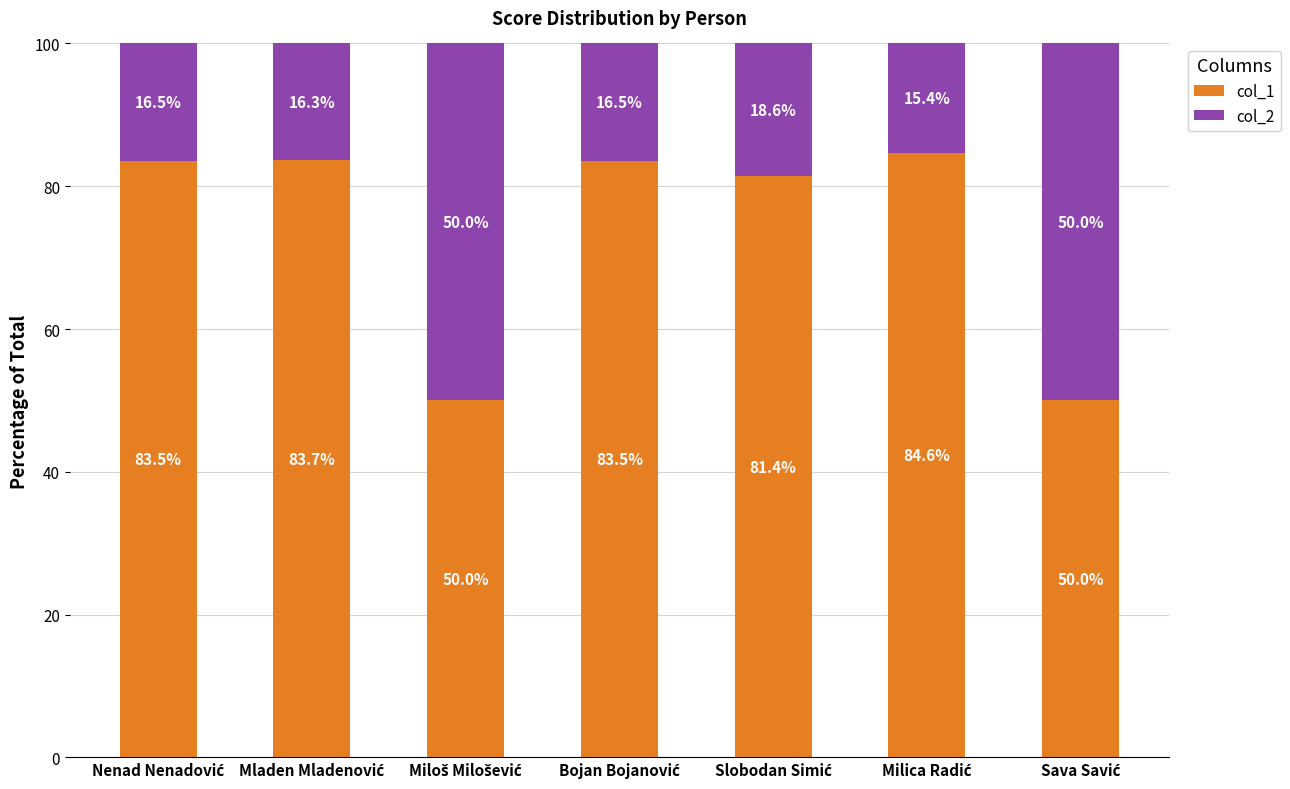

What is the maximum value for col_1?

84.6